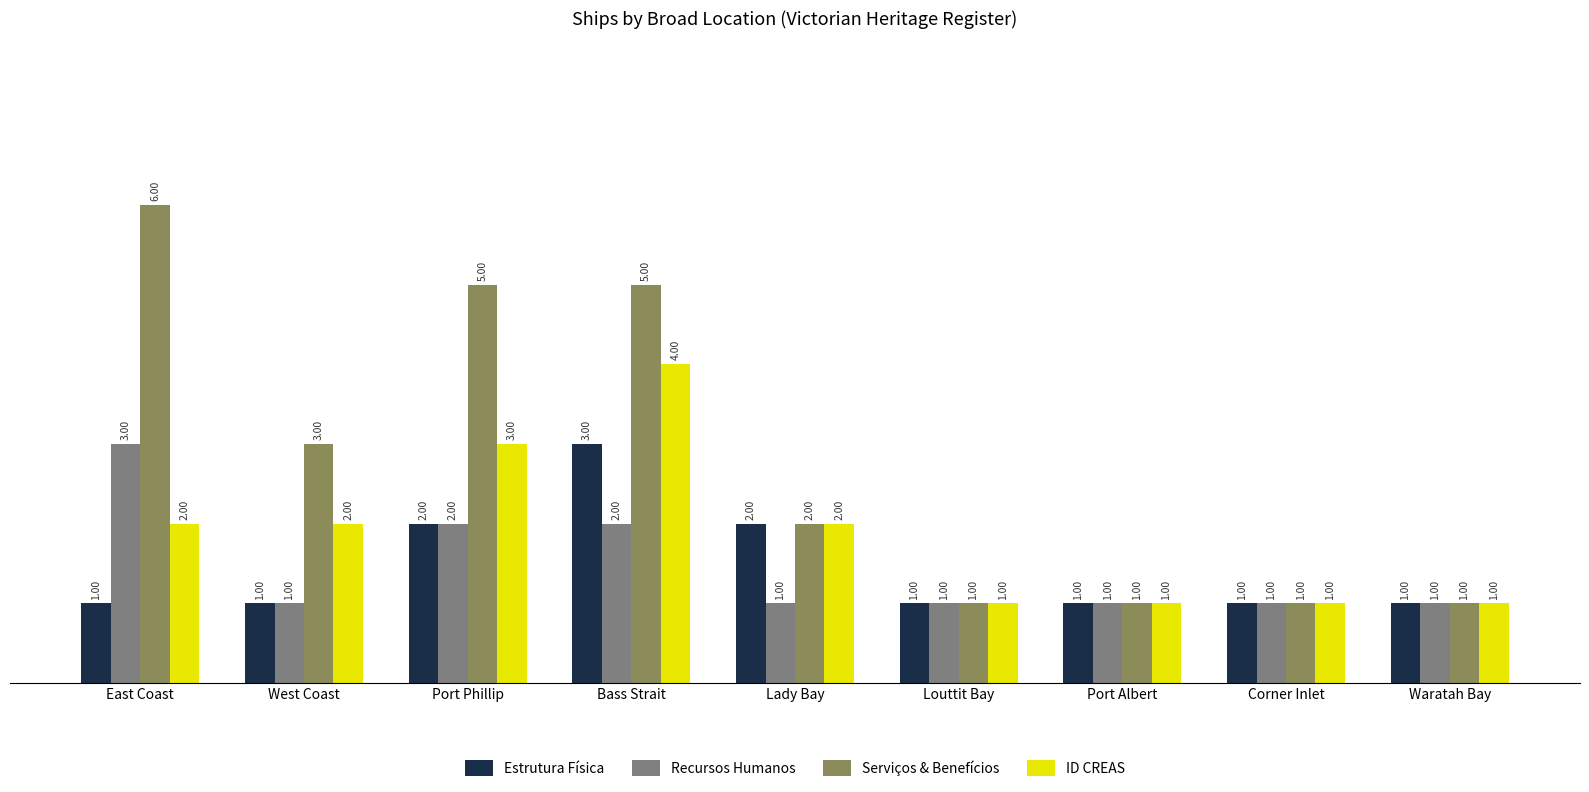

Which series has the largest range (max minus min)?

Serviços & Benefícios